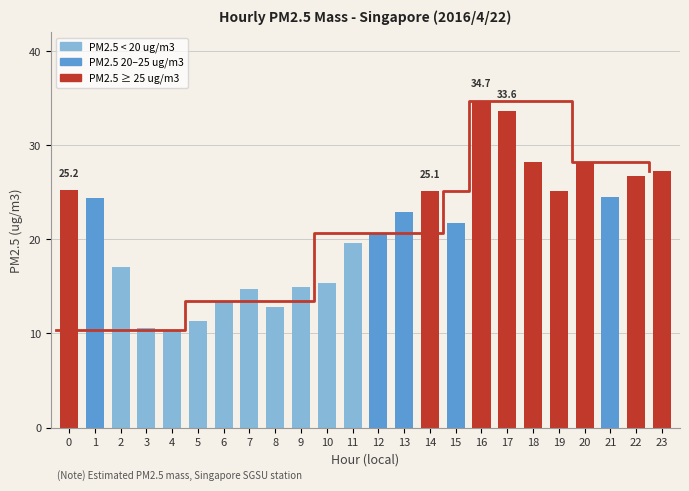

Reading left to right, transcribe all the data shown in this chart.

25.2	24.4	17.1	10.6	10.4	11.3	13.4	14.7	12.8	14.9	15.4	19.6	20.7	22.9	25.1	21.7	34.7	33.6	28.2	25.1	28.2	24.5	26.7	27.3